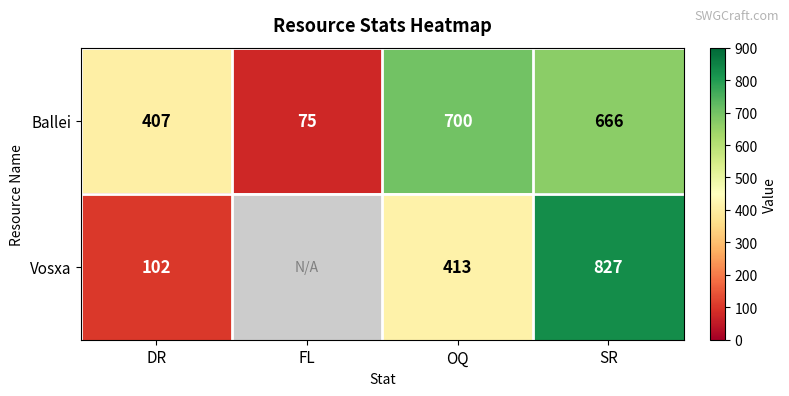

Which category has the highest value in the Ballei series?

OQ